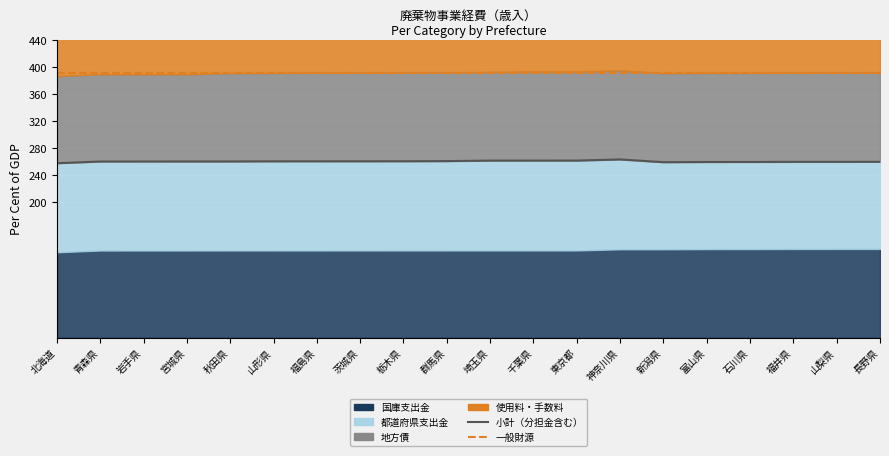

What is the label of the 3rd point from the right?

福井県